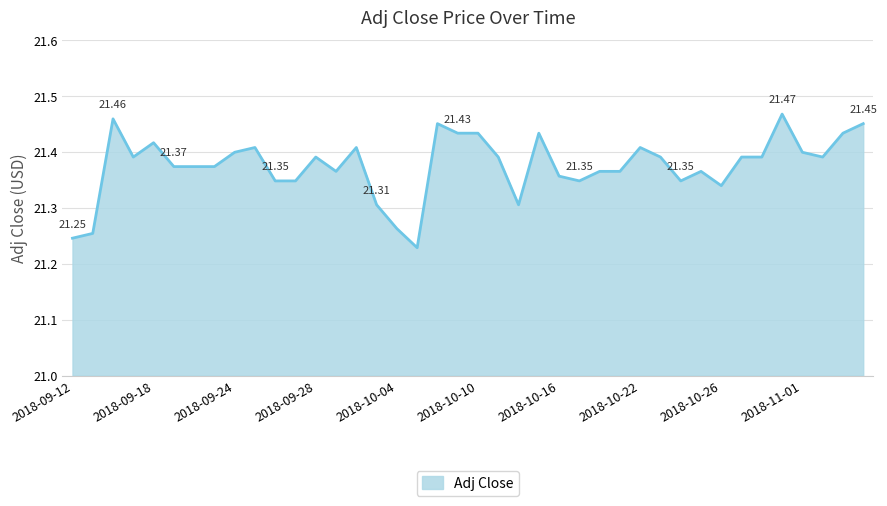

How many values are between 21 and 22?

40